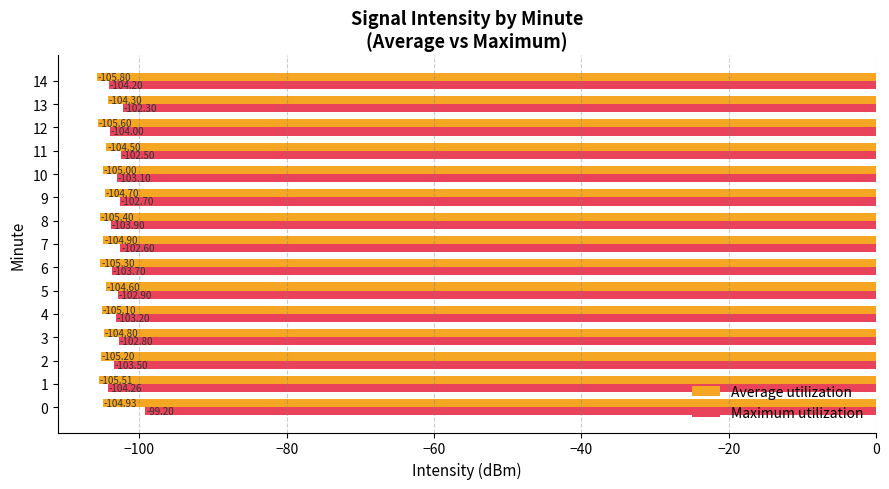

What is the minimum value shown in the chart?

-105.8